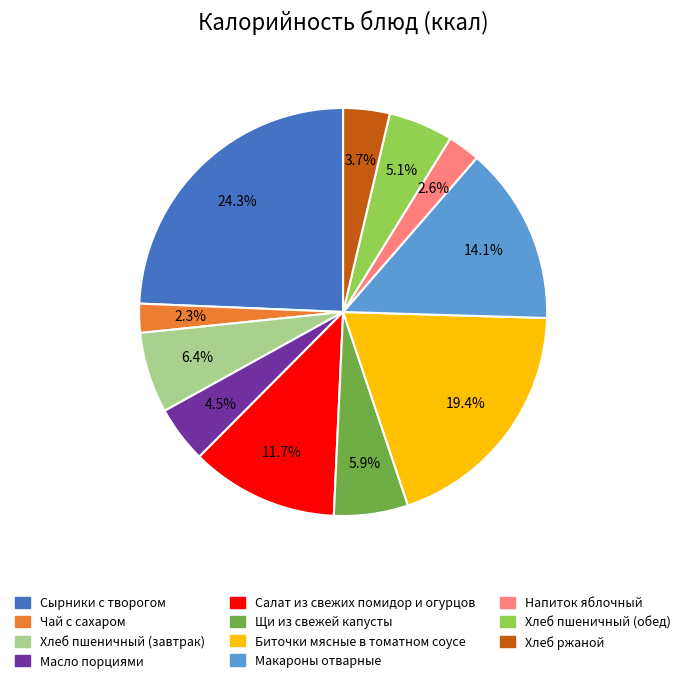

To the nearest percent, what is the difference between the Хлеб ржаной and Щи из свежей капусты slice percentages?

2%